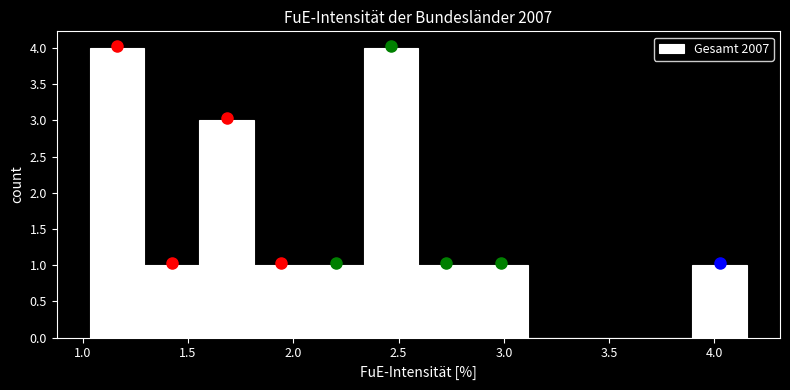

Reading left to right, list every bar in this chart as the range it spans on the x-axis followed by its height. Neither the bar edges nor the heights are printed on the chart, so give them approximately, as read against the axes.

1.05 to 1.30: 4
1.30 to 1.55: 1
1.55 to 1.80: 3
1.80 to 2.05: 1
2.05 to 2.35: 1
2.35 to 2.60: 4
2.60 to 2.85: 1
2.85 to 3.10: 1
3.10 to 3.35: 0
3.35 to 3.65: 0
3.65 to 3.90: 0
3.90 to 4.15: 1